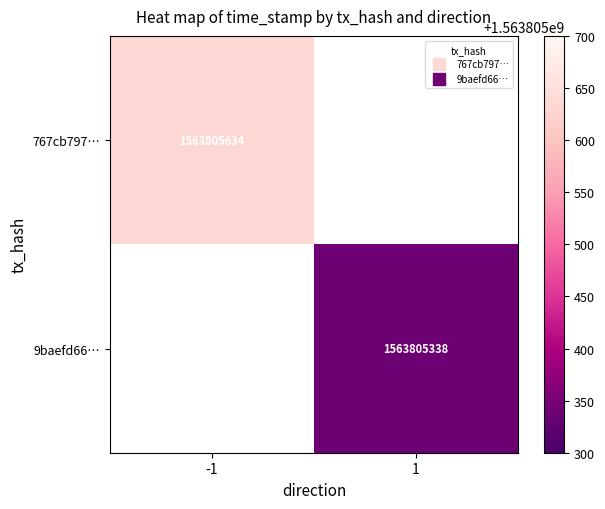

Which series has the largest range (max minus min)?

767cb7971634344662f3427d04c8903c36e03df